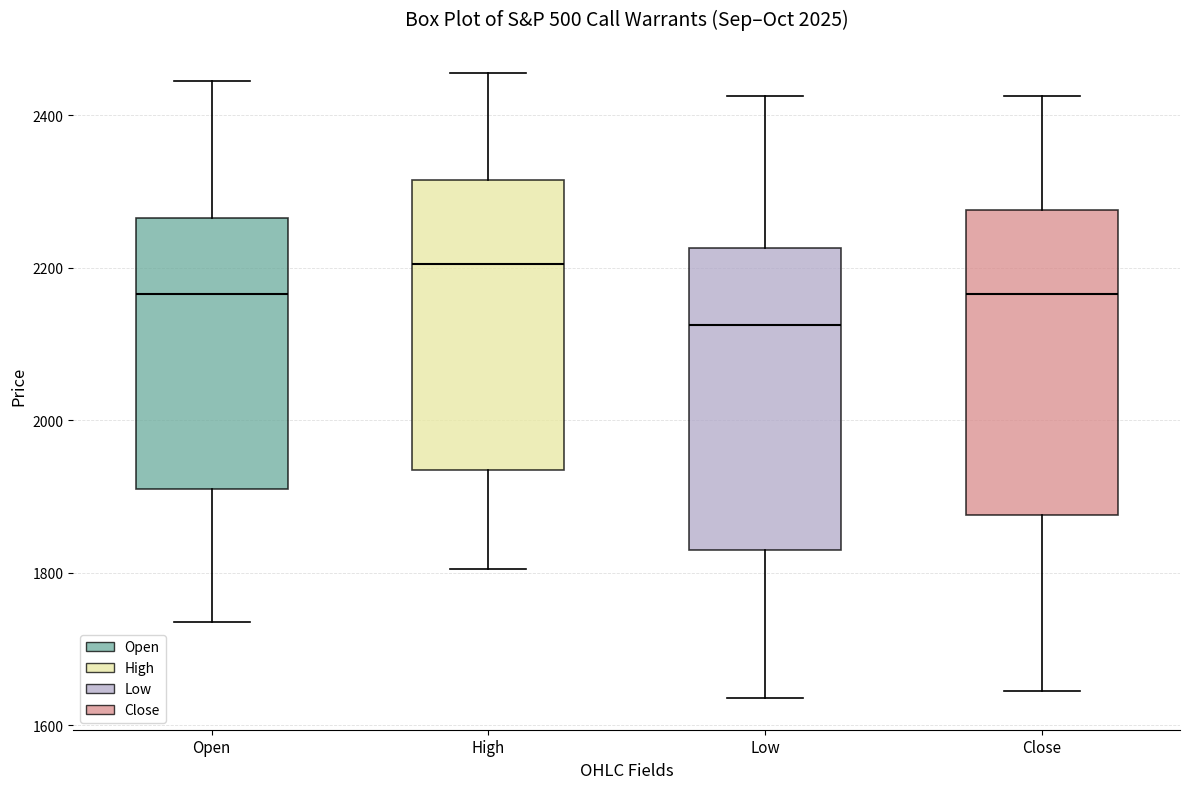

Where does the lower whisker of the box for Close end on the y-axis? The values are not printed on the chart, so give them approximately, as read against the axis.

1640